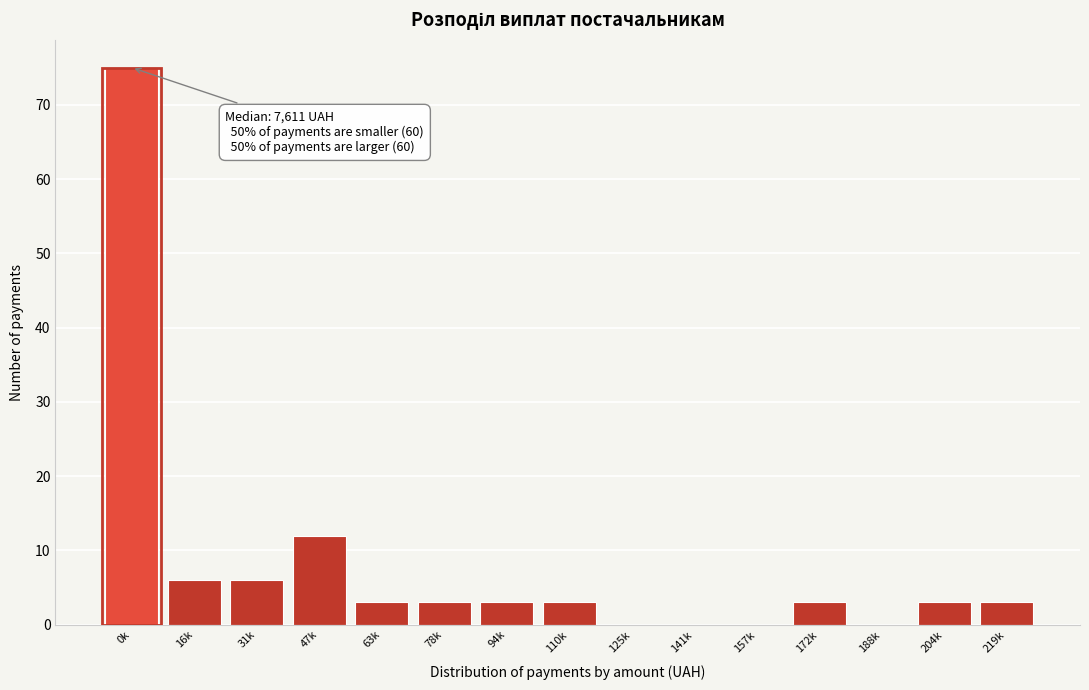

Reading left to right, list all the values displayed in this chart.

0k=75	16k=6	31k=6	47k=12	63k=3	78k=3	94k=3	110k=3	125k=0	141k=0	157k=0	172k=3	188k=0	204k=3	219k=3